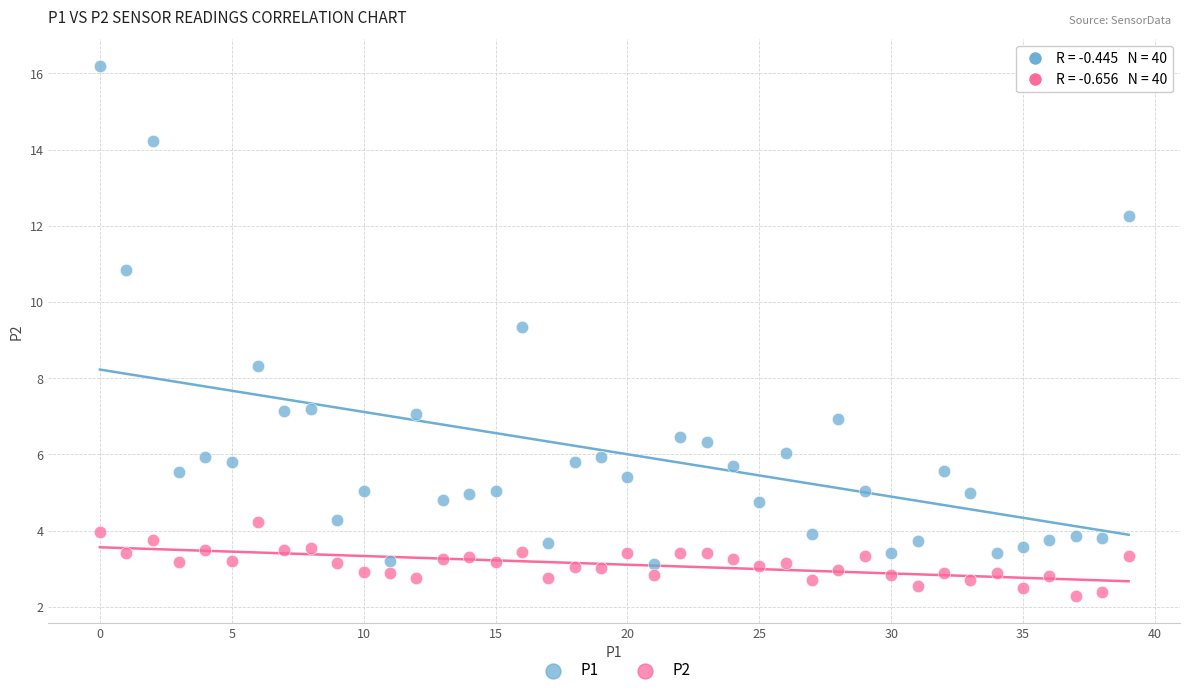

What are all the series names shown in the legend?

P1, P2